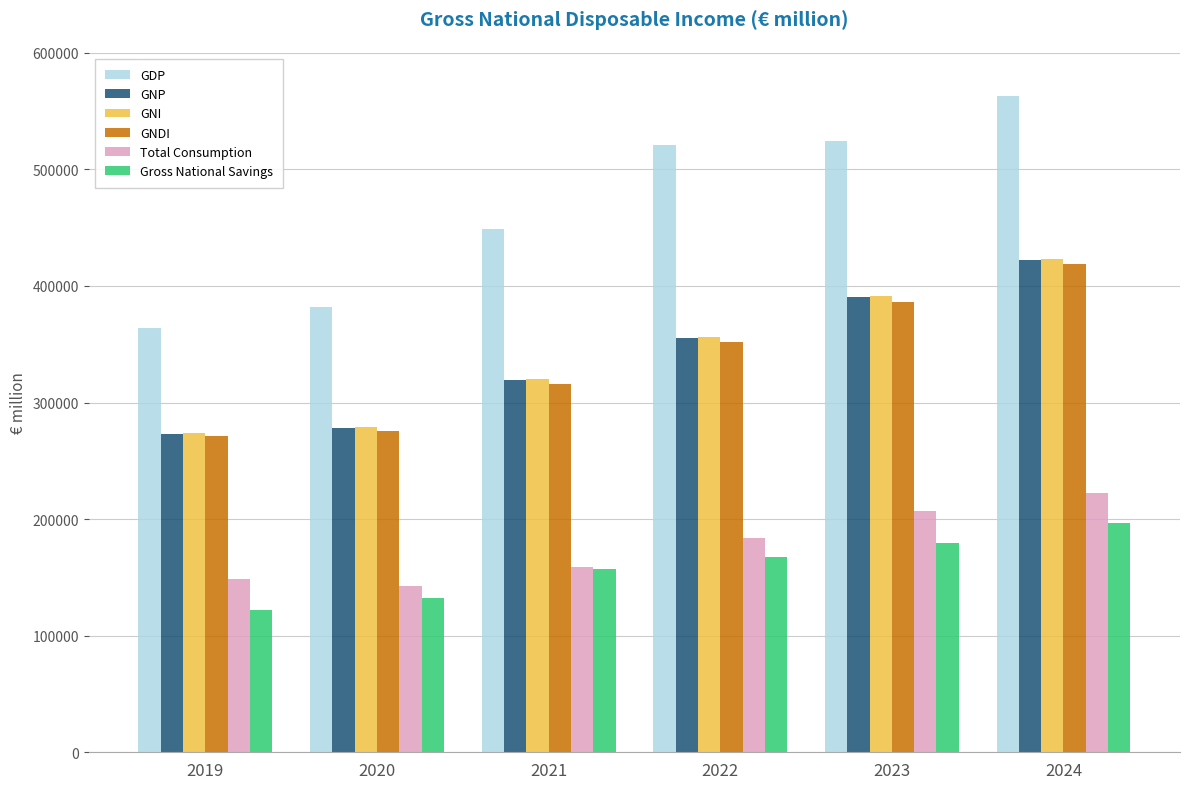

Reading left to right, what are all the values shown in this chart?

GDP: 2019=363752.6	2020=381728.7	2021=448445.1	2022=520718.4	2023=524728.8	2024=562794.2
GNP: 2019=273302.5	2020=277928.1	2021=319499.0	2022=355593.8	2023=390751.9	2024=422186.3
GNI: 2019=274096.7	2020=278708.5	2021=319940.9	2022=355916.9	2023=390995.7	2024=422827.4
GNDI: 2019=270936.9	2020=275139.1	2021=315809.4	2022=351531.1	2023=386369.7	2024=418521.2
Total Consumption: 2019=148500.4	2020=142825.7	2021=158789.1	2022=183775.3	2023=207143.3	2024=222045.5
Gross National Savings: 2019=122436.5	2020=132313.4	2021=157020.3	2022=167755.9	2023=179226.3	2024=196475.7